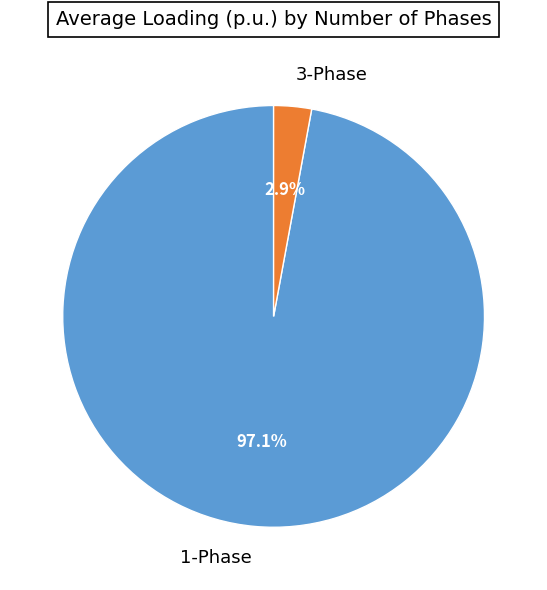

How many slices are in this pie chart?

2